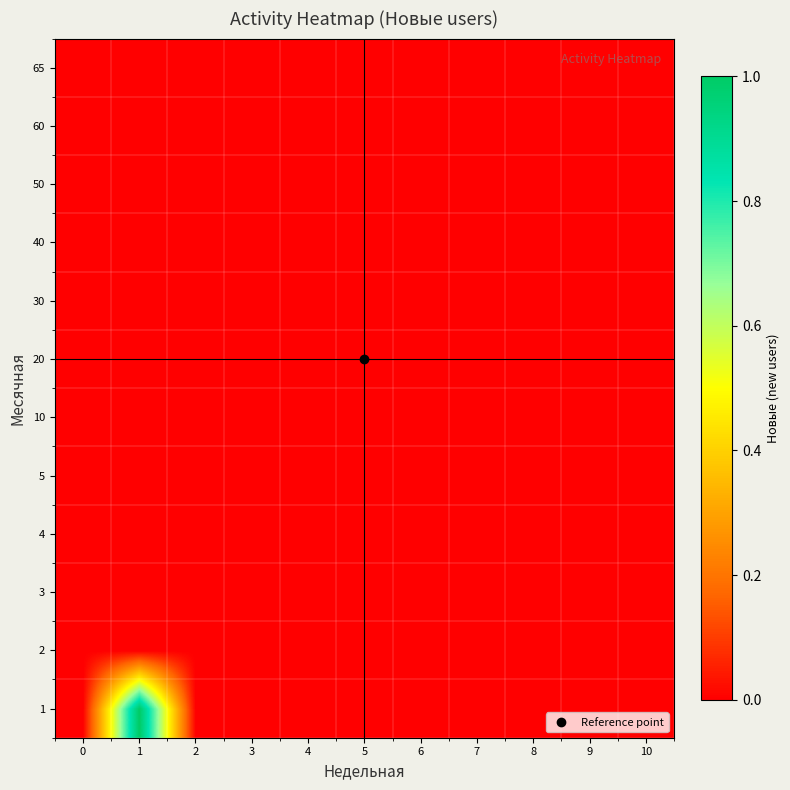

Reading left to right, extract all data points from this chart.

1: 0=0	1=1	2=0	3=0	4=0	5=0	6=0	7=0	8=0	9=0	10=0
2: 0=0	1=0	2=0	3=0	4=0	5=0	6=0	7=0	8=0	9=0	10=0
3: 0=0	1=0	2=0	3=0	4=0	5=0	6=0	7=0	8=0	9=0	10=0
4: 0=0	1=0	2=0	3=0	4=0	5=0	6=0	7=0	8=0	9=0	10=0
5: 0=0	1=0	2=0	3=0	4=0	5=0	6=0	7=0	8=0	9=0	10=0
10: 0=0	1=0	2=0	3=0	4=0	5=0	6=0	7=0	8=0	9=0	10=0
20: 0=0	1=0	2=0	3=0	4=0	5=0	6=0	7=0	8=0	9=0	10=0
30: 0=0	1=0	2=0	3=0	4=0	5=0	6=0	7=0	8=0	9=0	10=0
40: 0=0	1=0	2=0	3=0	4=0	5=0	6=0	7=0	8=0	9=0	10=0
50: 0=0	1=0	2=0	3=0	4=0	5=0	6=0	7=0	8=0	9=0	10=0
60: 0=0	1=0	2=0	3=0	4=0	5=0	6=0	7=0	8=0	9=0	10=0
65: 0=0	1=0	2=0	3=0	4=0	5=0	6=0	7=0	8=0	9=0	10=0